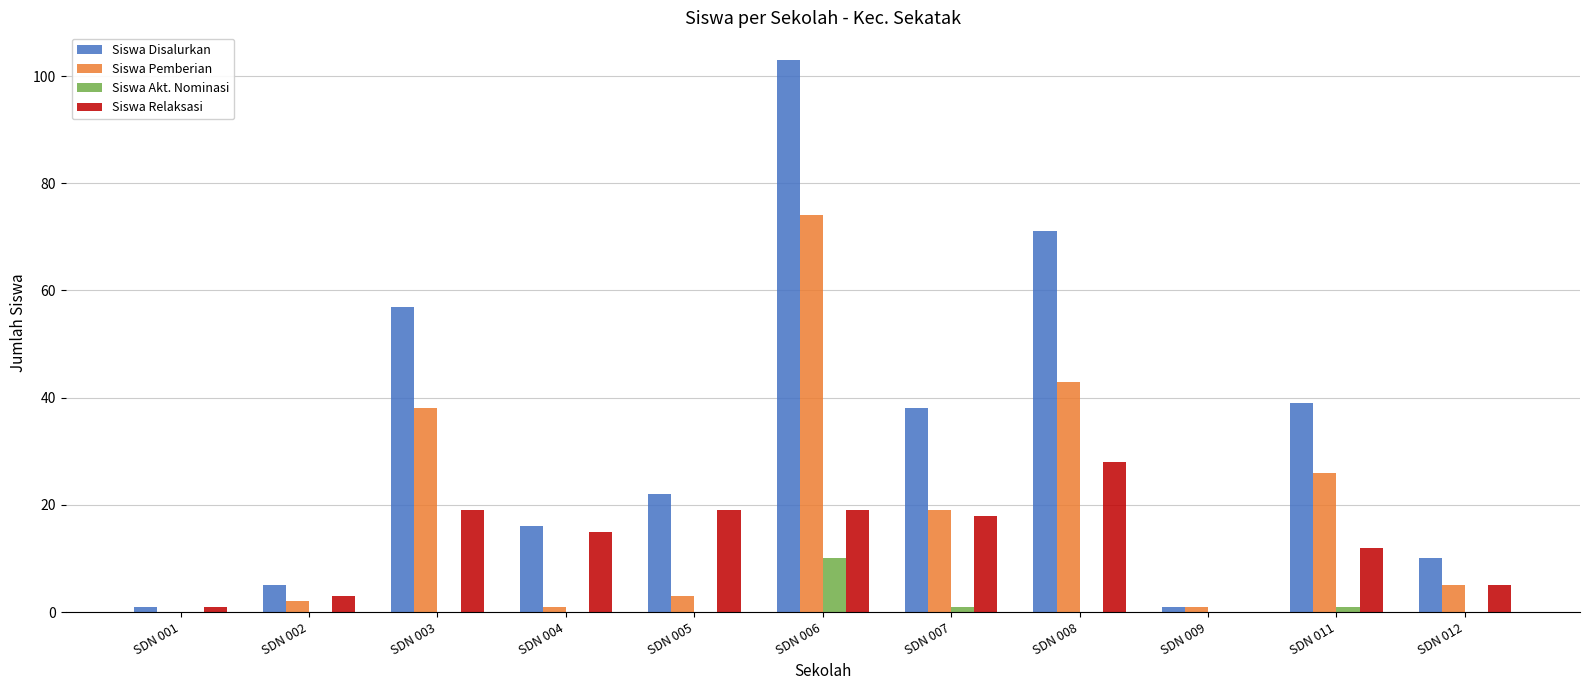

What is the sum of all Siswa Relaksasi values?

139